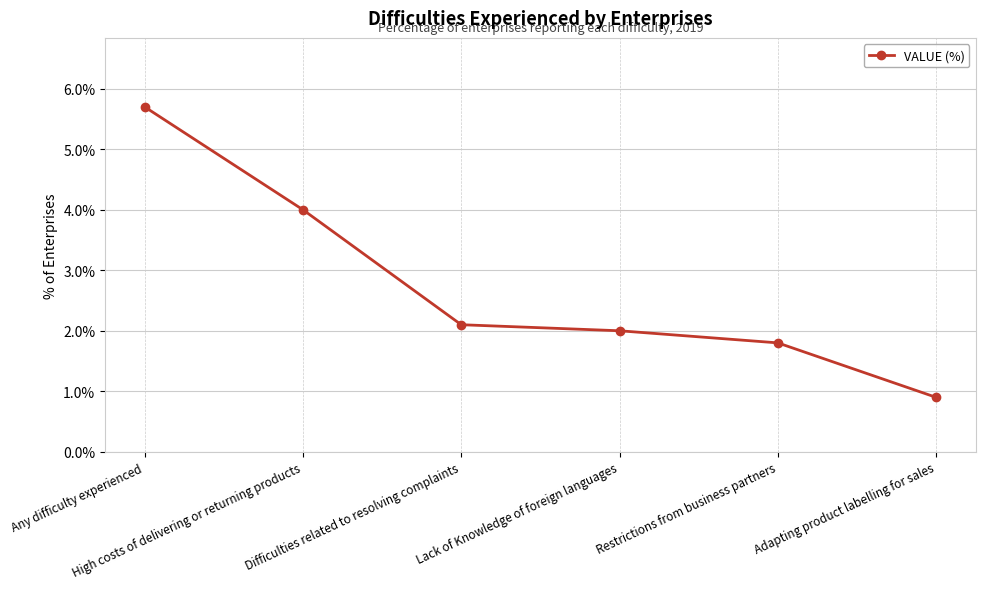

Is it true that the value at Adapting product labelling for sales is 0.9?

True